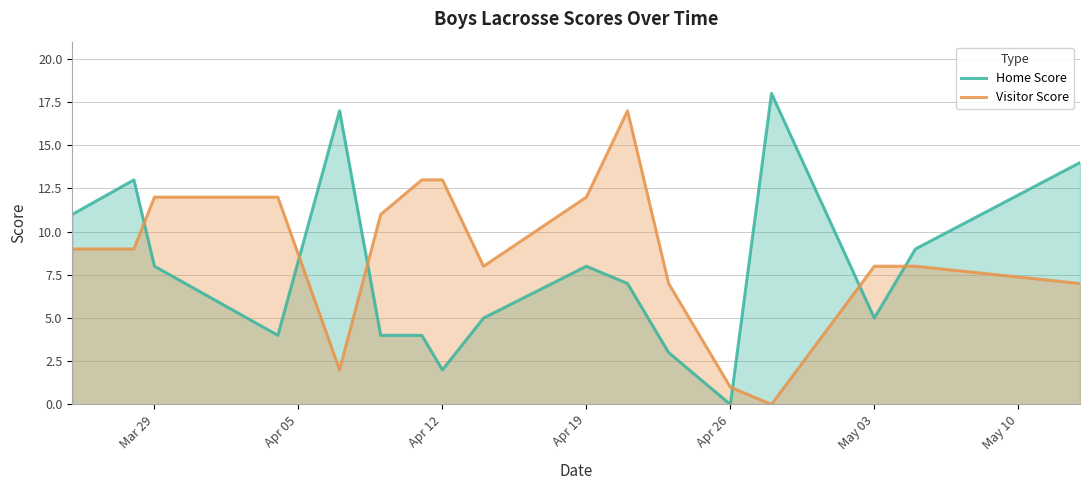

List the series in order of their peak value, highest first.

Home Score, Visitor Score